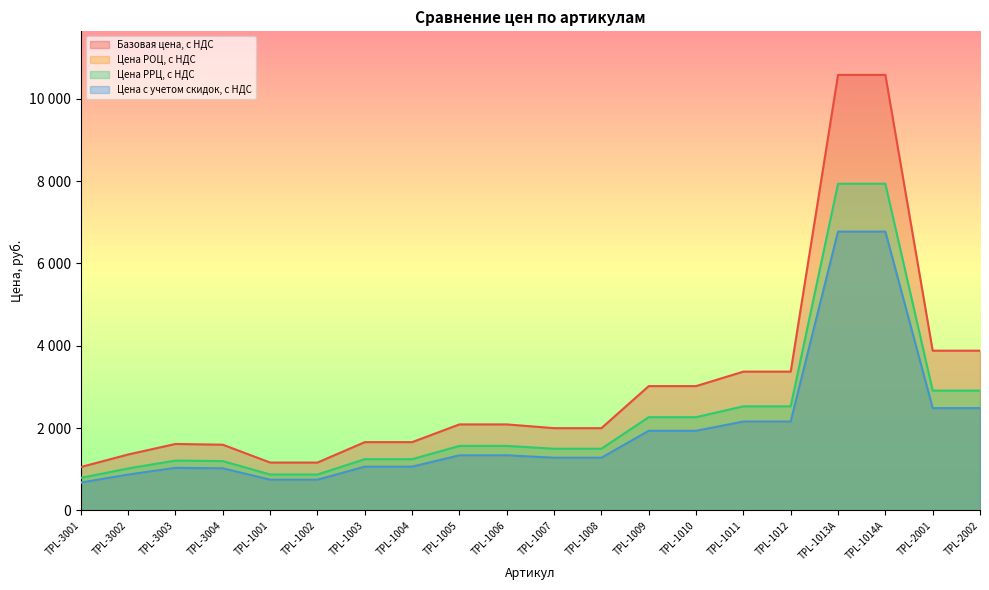

At which category does Цена РРЦ, с НДС reach its first local peak?

TPL-3003